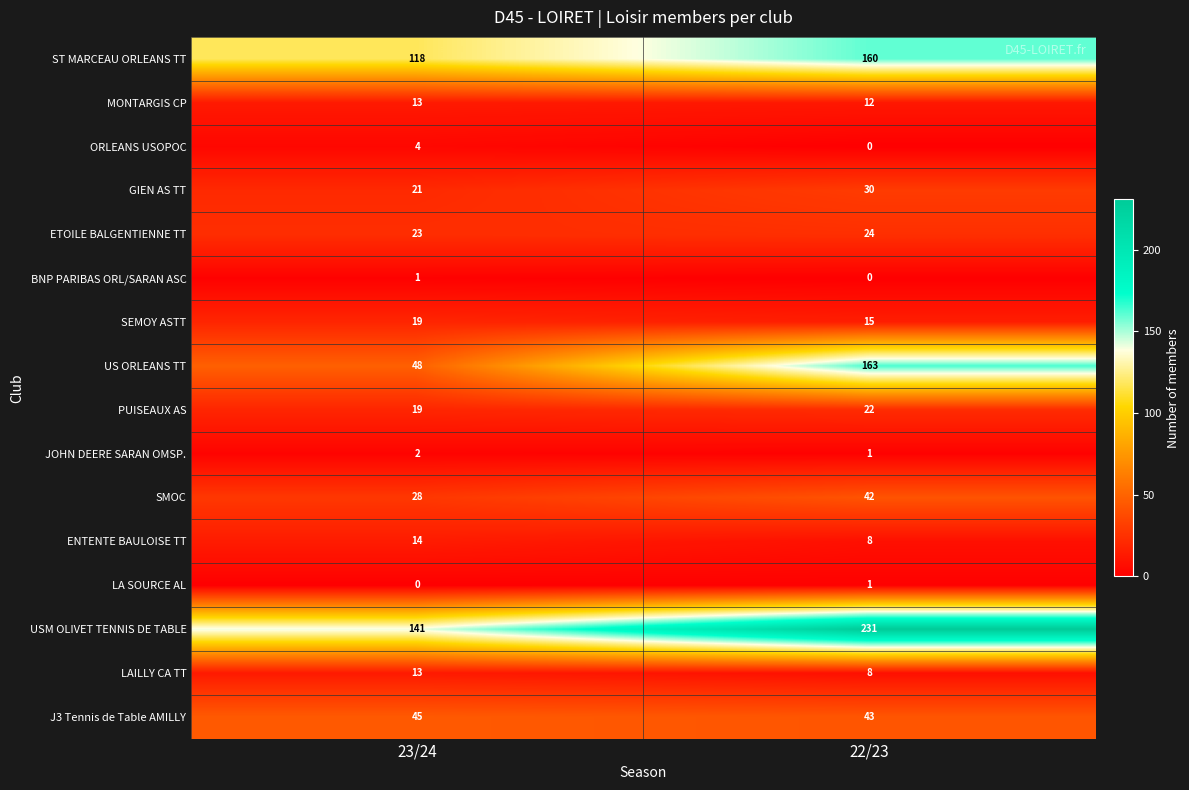

Where is BNP PARIBAS ORL/SARAN ASC nearest to the value 0?

22/23